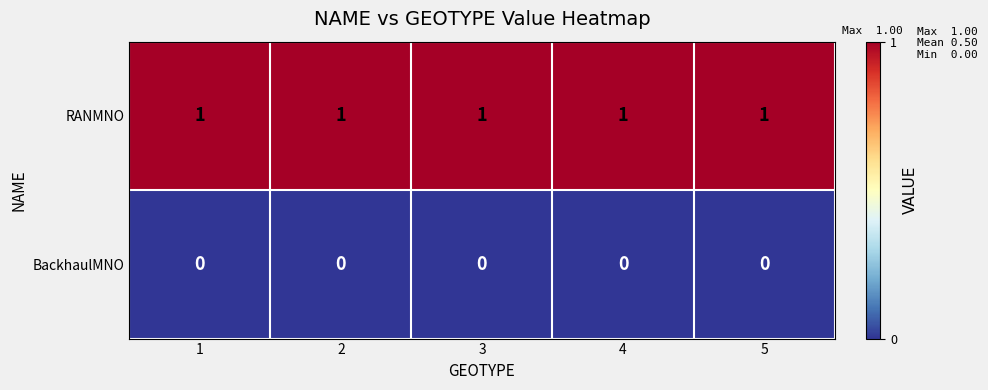

Is the value of BackhaulMNO at 2 greater than the value of RANMNO at 3?

No